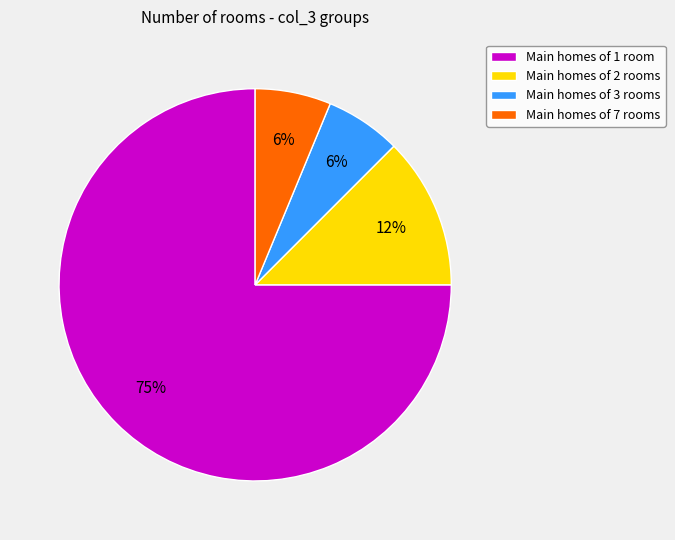

Is the sum of Main homes of 1 room and Main homes of 3 rooms greater than half?

Yes